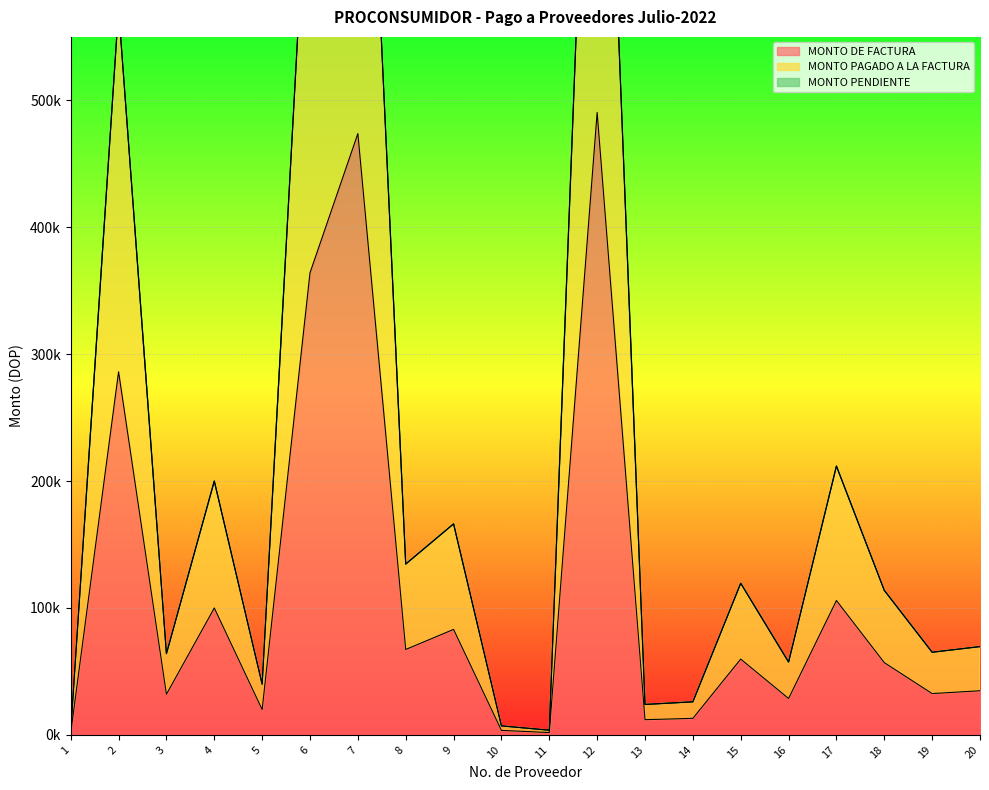

What is the sum of all MONTO DE FACTURA values?

2267684.7